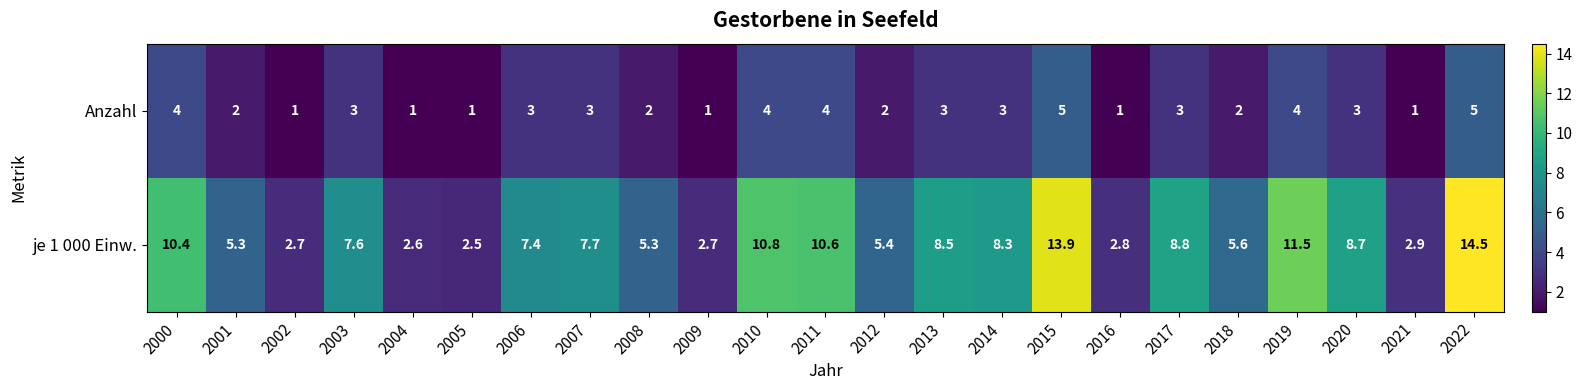

How many distinct data groups are displayed?

2